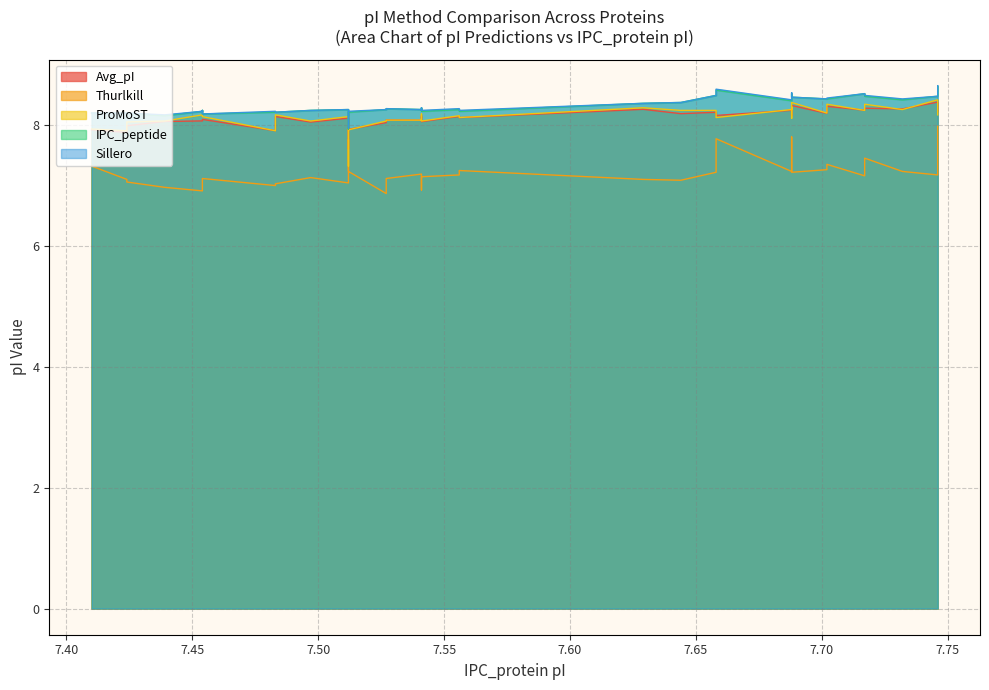

Reading left to right, what are all the values shown in this chart?

Avg_pI: 7.9	7.9	8.0	8.1	8.1	8.1	8.1	7.9	8.1	8.1	8.1	8.1	7.6	7.9	8.0	8.1	8.1	8.1	8.1	8.2	8.1	8.1	8.1	8.1	8.3	8.2	8.2	8.2	8.2	8.2	8.2	8.3	8.2	8.3	8.2	8.3	8.3	8.4	8.2
Thurlkill: 7.3	7.1	7.1	7.0	6.9	7.1	7.1	7.0	7.0	7.1	7.0	7.1	7.8	7.2	6.9	7.1	7.2	7.1	7.1	6.9	7.1	7.1	7.2	7.2	7.1	7.1	7.2	7.8	7.2	7.8	7.8	7.2	7.3	7.4	7.2	7.5	7.2	7.2	8.0
ProMoST: 7.9	7.9	8.1	8.1	8.2	8.1	8.1	7.9	8.2	8.1	8.1	8.1	7.3	7.9	8.1	8.1	8.1	8.2	8.2	8.2	8.1	8.1	8.2	8.1	8.3	8.2	8.2	8.1	8.3	8.3	8.1	8.4	8.2	8.3	8.2	8.3	8.3	8.4	8.2
IPC_peptide: 8.2	8.2	8.2	8.2	8.2	8.2	8.2	8.2	8.2	8.2	8.3	8.3	7.9	8.2	8.3	8.3	8.3	8.2	8.2	8.3	8.3	8.2	8.3	8.2	8.4	8.4	8.5	8.6	8.4	8.5	8.5	8.5	8.4	8.4	8.5	8.5	8.4	8.5	8.6
Sillero: 8.2	8.2	8.2	8.2	8.2	8.2	8.2	8.2	8.2	8.2	8.3	8.3	8.0	8.2	8.3	8.3	8.3	8.3	8.2	8.3	8.3	8.2	8.3	8.2	8.4	8.4	8.5	8.6	8.4	8.5	8.5	8.5	8.4	8.4	8.5	8.5	8.4	8.5	8.7